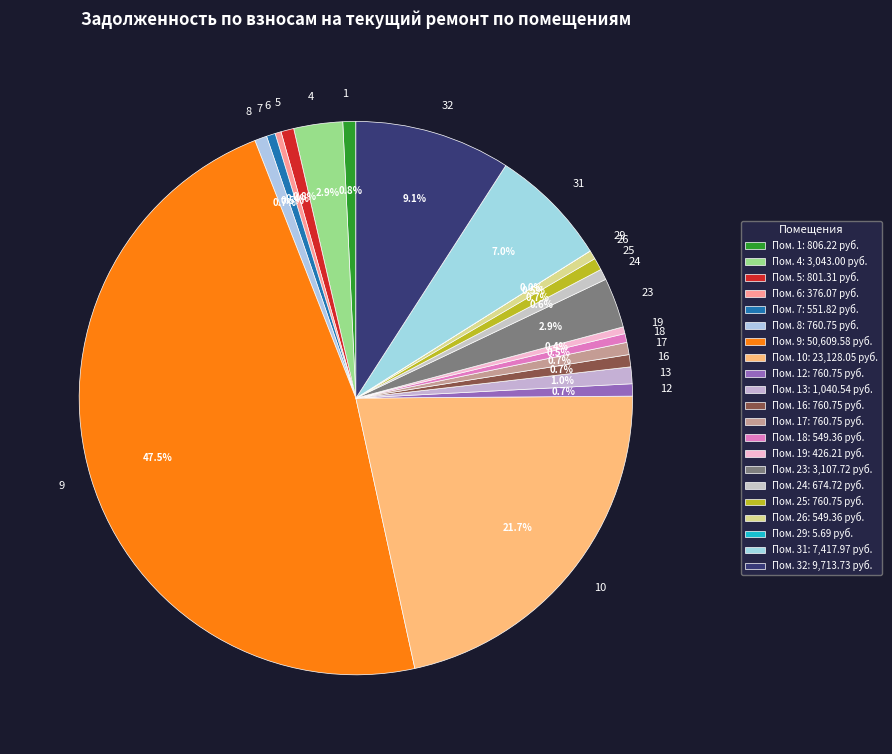

What percentage is the 13 slice, to the nearest percent?

1%